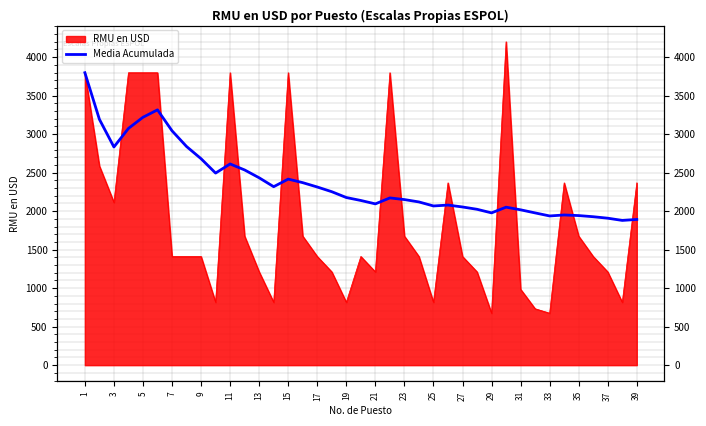

Which has a higher value, 11 or 37?

11